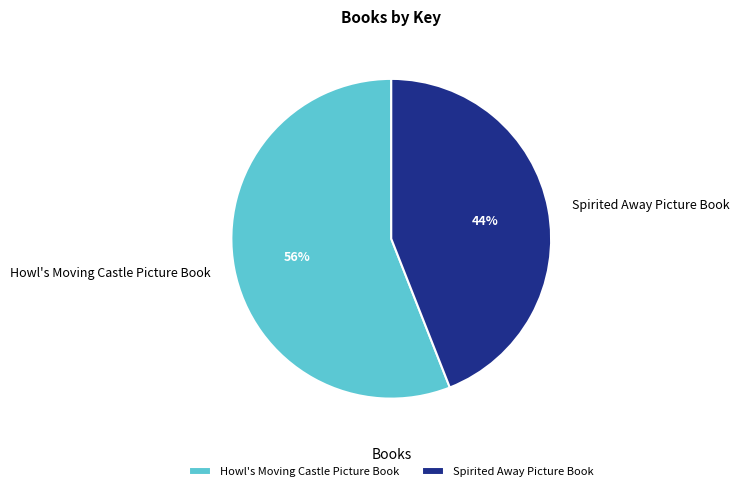

The Howl's Moving Castle Picture Book slice represents 56% of the pie. True or false?

True